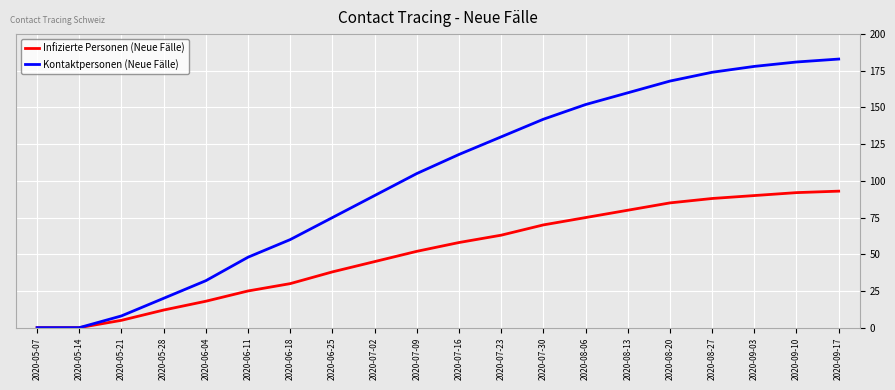

Count the number of categories in the chart.

20